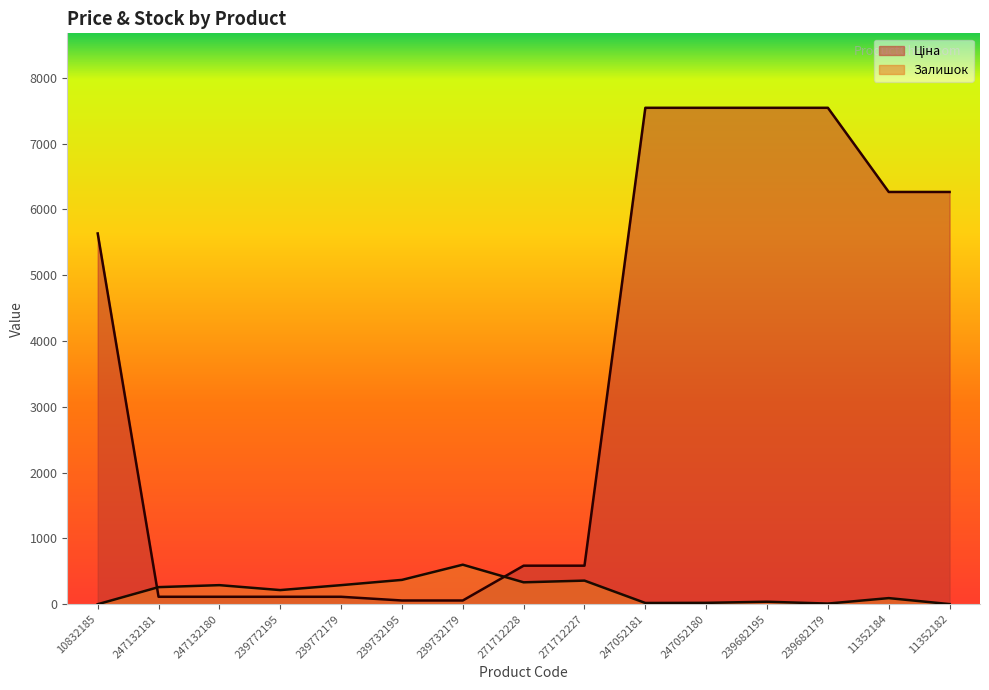

What is the sum of the Ціна values at 247132181 and 10832185?

5749.3